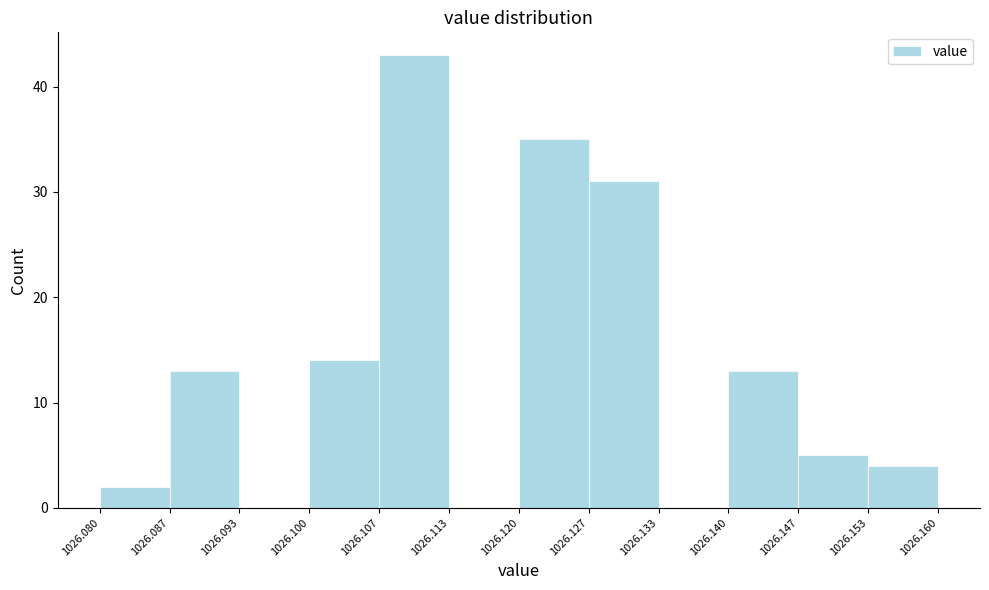

Reading left to right, list every bar in this chart as the range it spans on the x-axis followed by its height. The values are not printed on the chart, so give them approximately, as read against the axis.

1026.080 to 1026.087: 2
1026.087 to 1026.093: 13
1026.093 to 1026.100: 0
1026.100 to 1026.107: 14
1026.107 to 1026.113: 43
1026.113 to 1026.120: 0
1026.120 to 1026.127: 35
1026.127 to 1026.133: 31
1026.133 to 1026.140: 0
1026.140 to 1026.147: 13
1026.147 to 1026.153: 5
1026.153 to 1026.160: 4